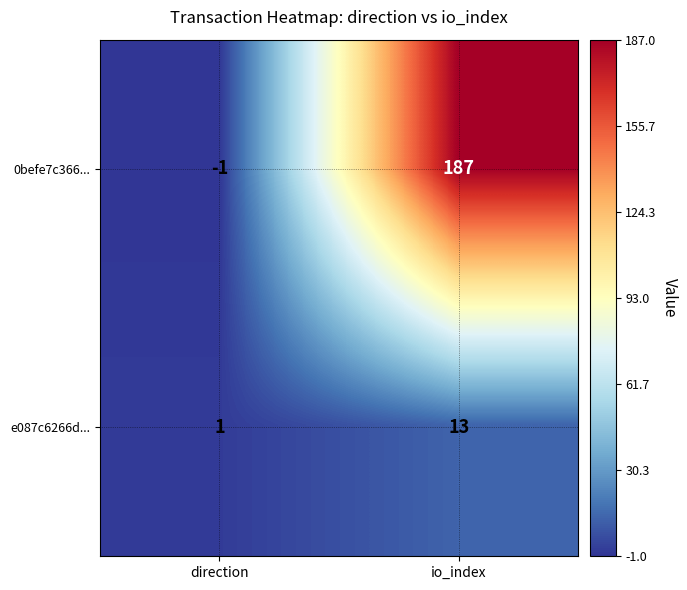

Reading left to right, what are all the values shown in this chart?

0befe7c366...: direction=-1	io_index=187
e087c6266d...: direction=1	io_index=13